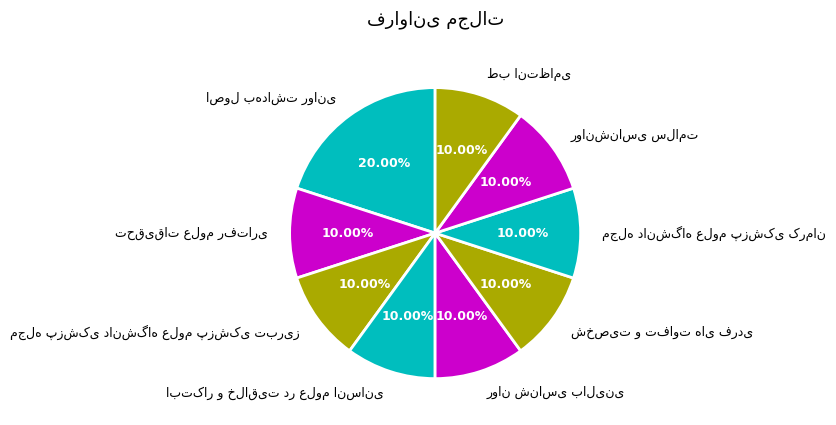

Is there any slice that represents more than half of the pie?

No